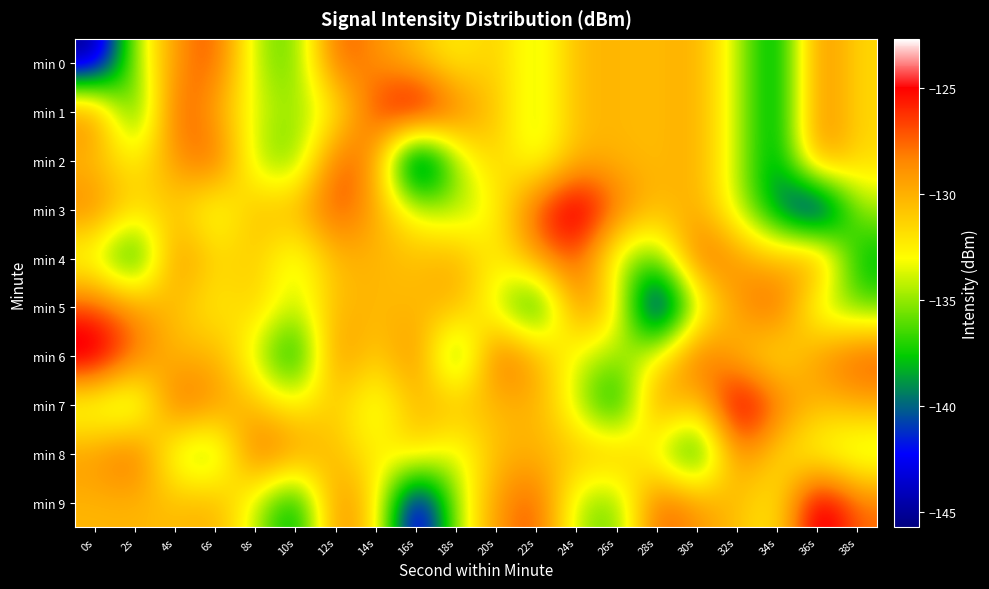

Which series has the largest total across all categories?

min 6